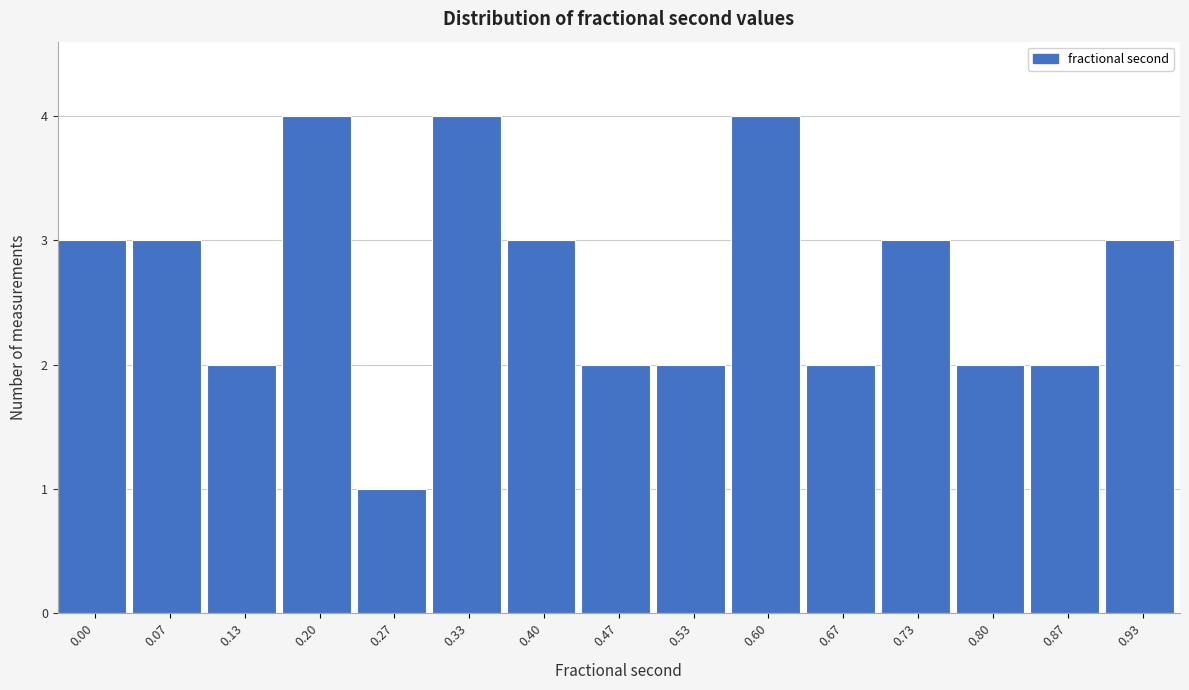

Reading right to left, transcribe all the data shown in this chart.

3	2	2	3	2	4	2	2	3	4	1	4	2	3	3